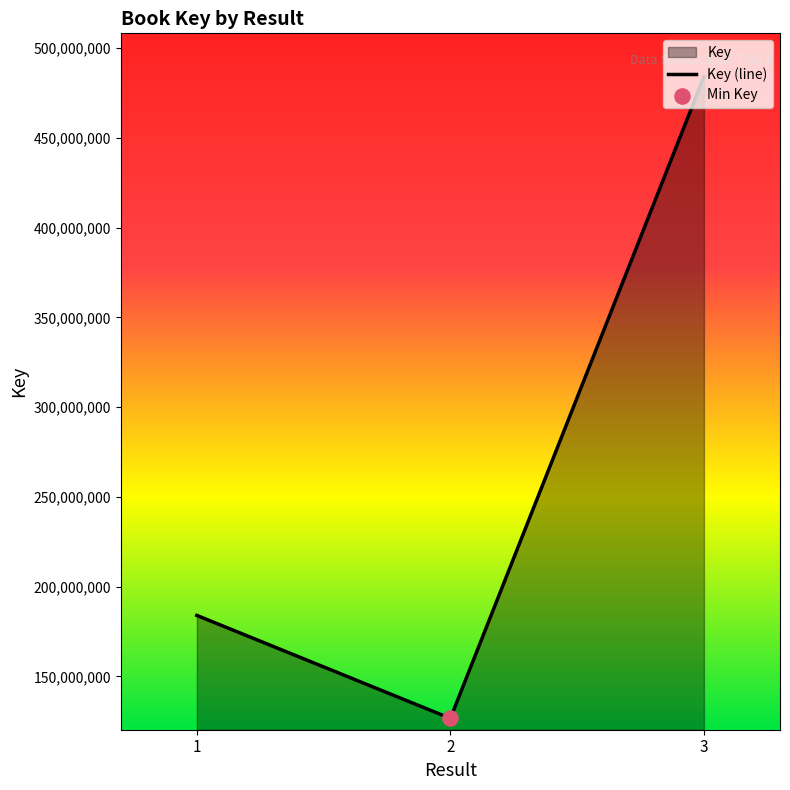

Between 2 and 3, which is larger?

3